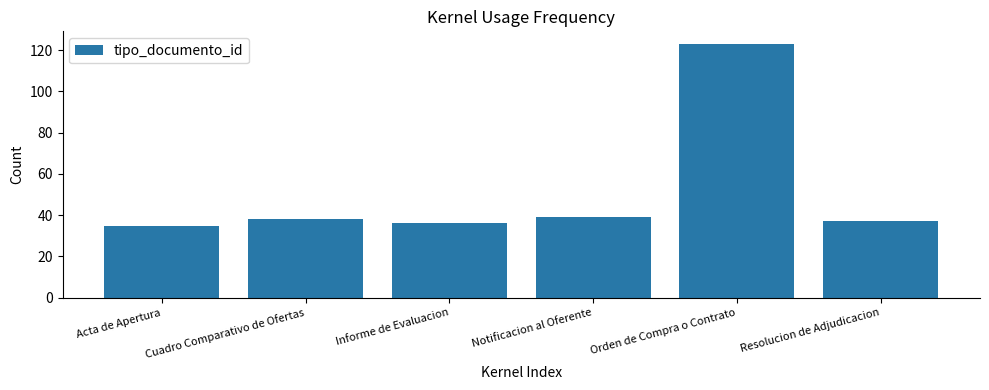

What is the minimum value shown in the chart?

35